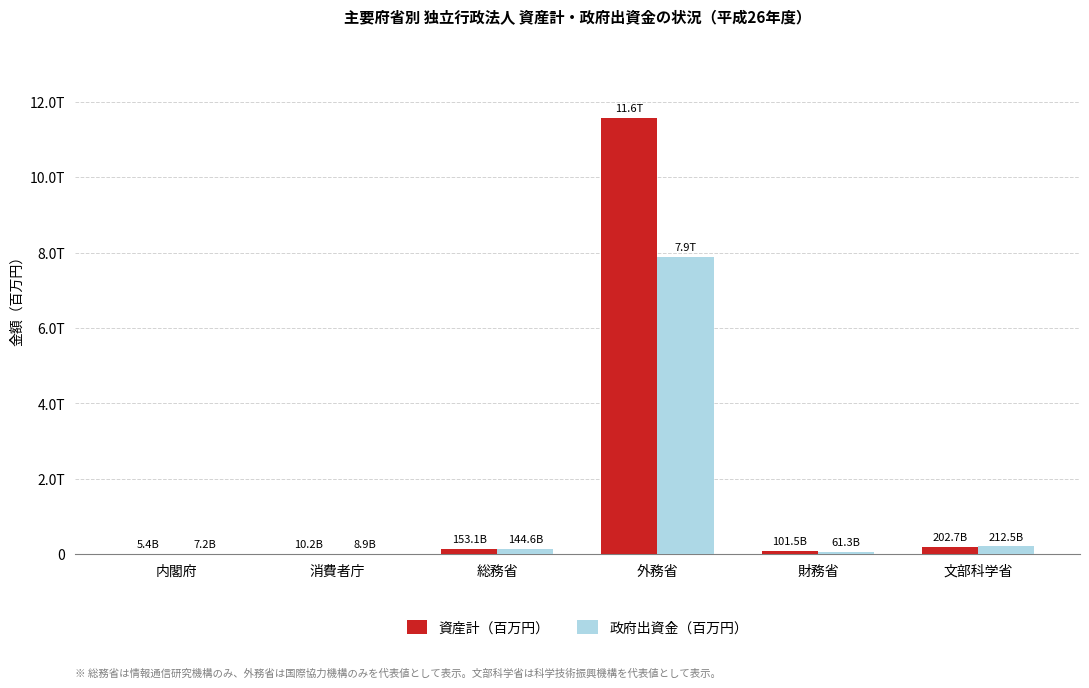

Are the bars grouped side by side (vs. stacked)?

Yes